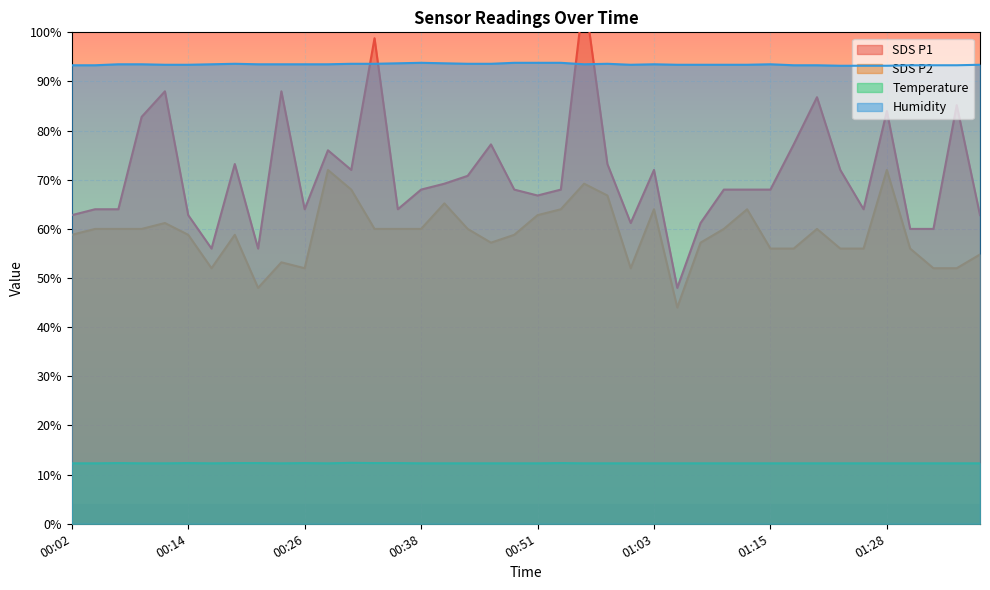

True or false: Temp and SDS_P1 cross at least once.

False